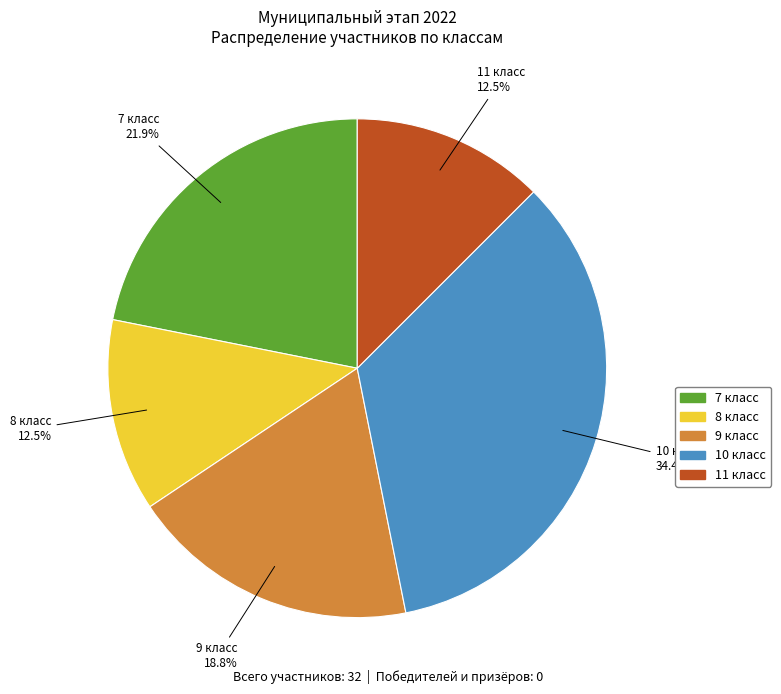

What is the total percentage of 8 класс and 11 класс?

25.0%